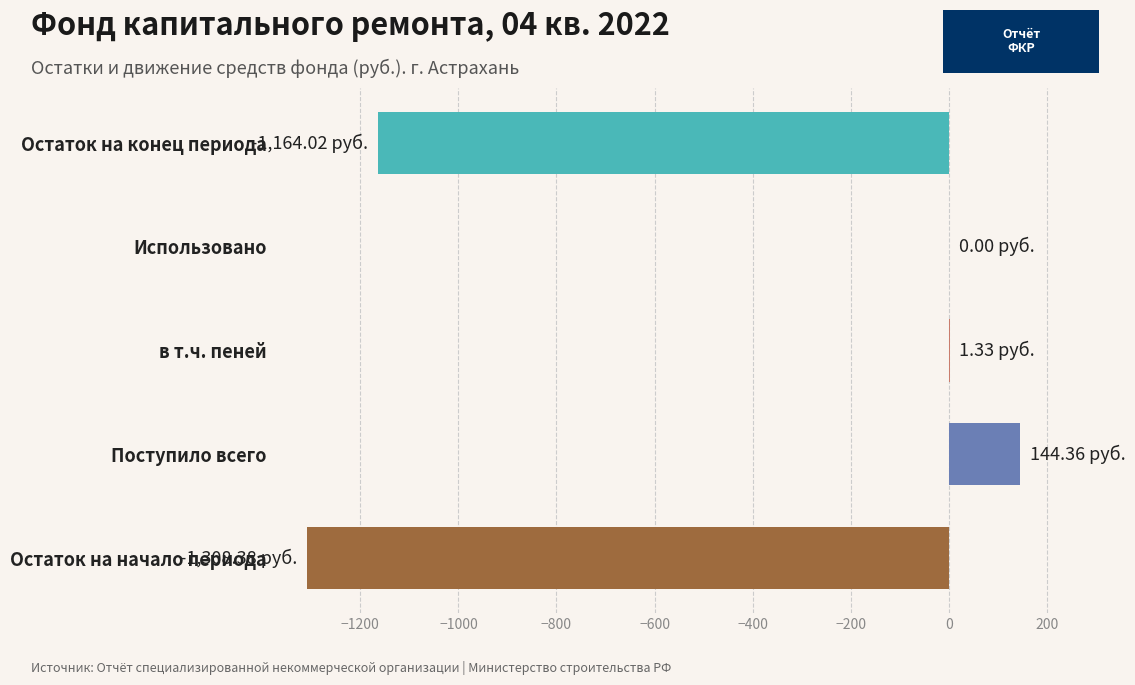

What is the sum of all values?

-2326.7